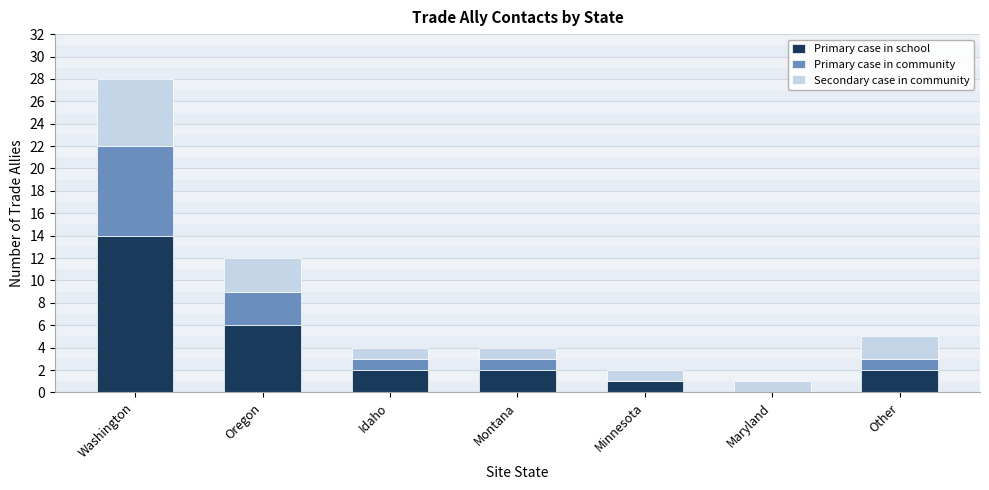

Reading left to right, what are the values for Primary case in school?

Washington=14	Oregon=6	Idaho=2	Montana=2	Minnesota=1	Maryland=0	Other=2